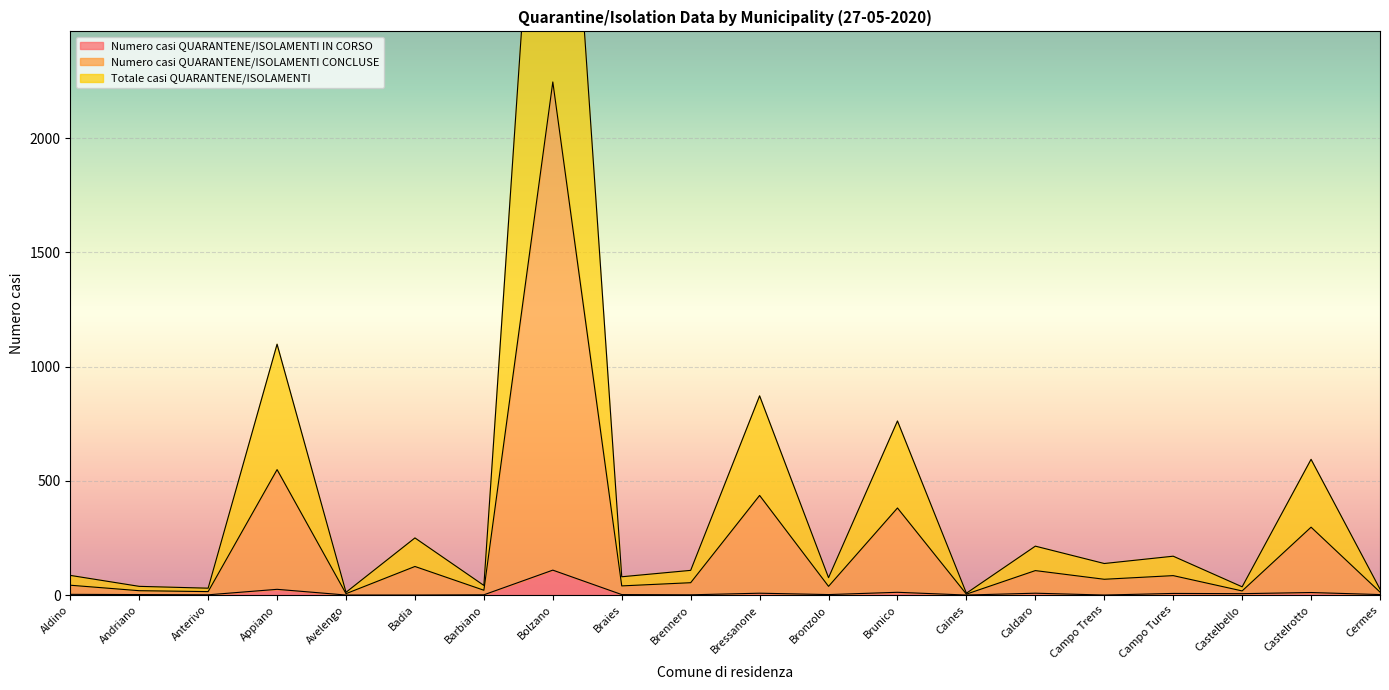

What is the maximum value for Numero casi QUARANTENE/ISOLAMENTI IN CORSO?

109